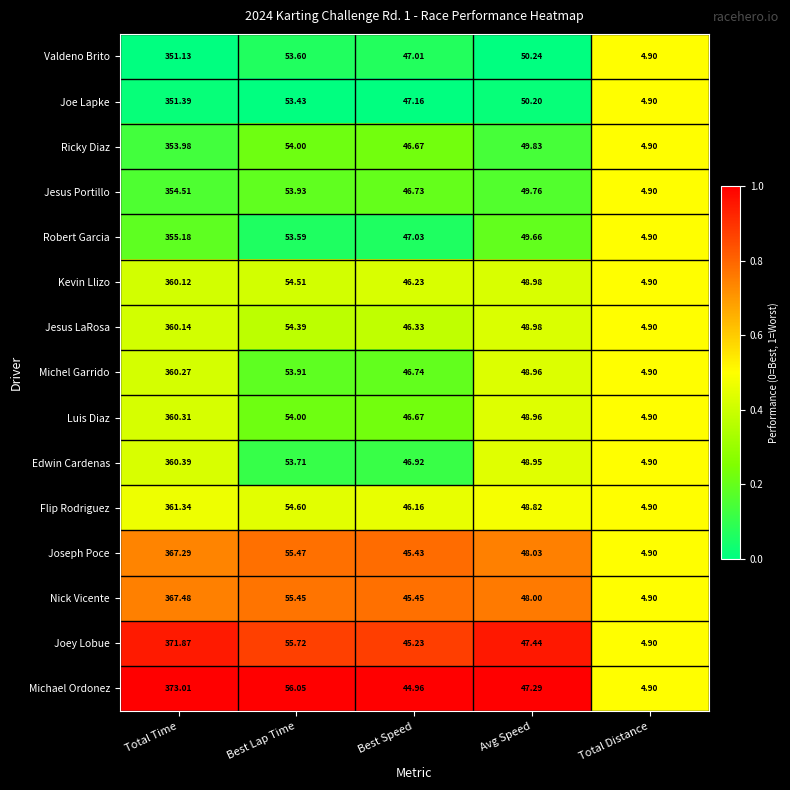

Which series changed the most between Best Lap Time and Best Speed?

Michael Ordonez